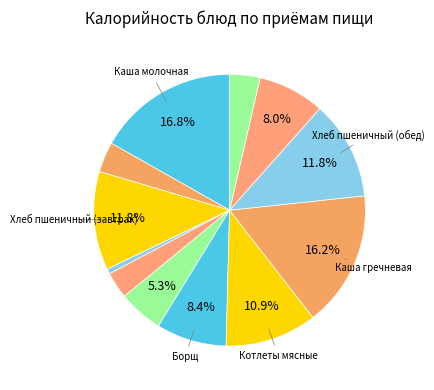

How many slices are in this pie chart?

12